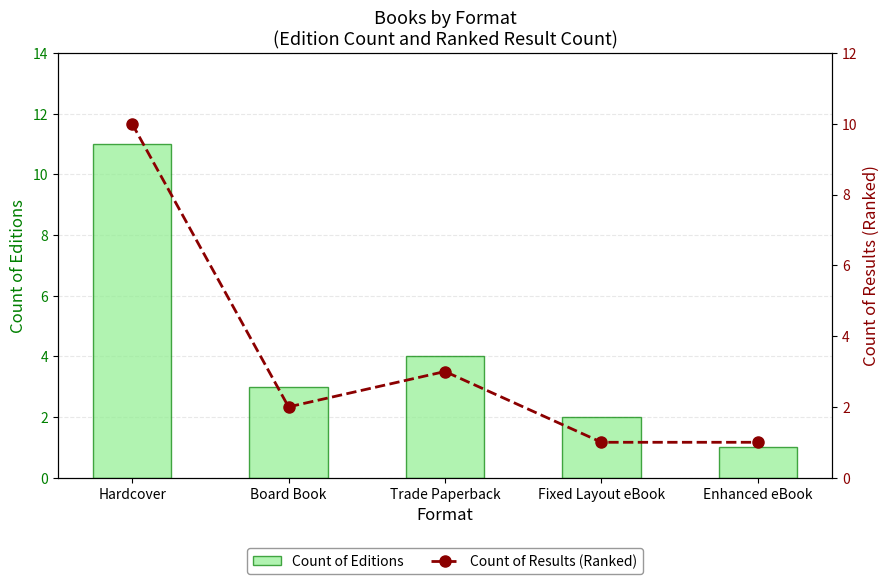

Is the value of Count of Editions at Trade Paperback greater than the value of Count of Results (Ranked) at Trade Paperback?

Yes